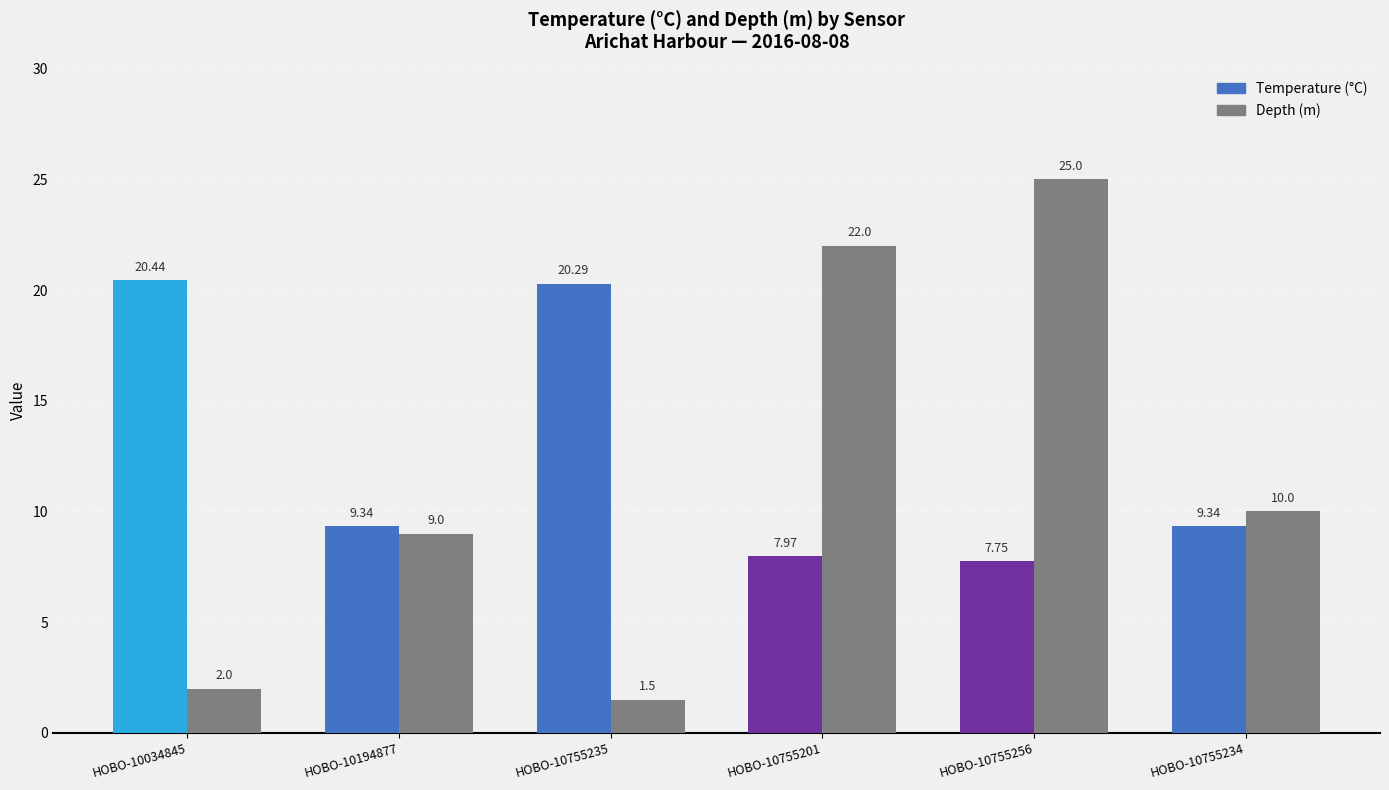

List the series in order of their overall mean, lowest first.

Depth (m), Temperature (°C)